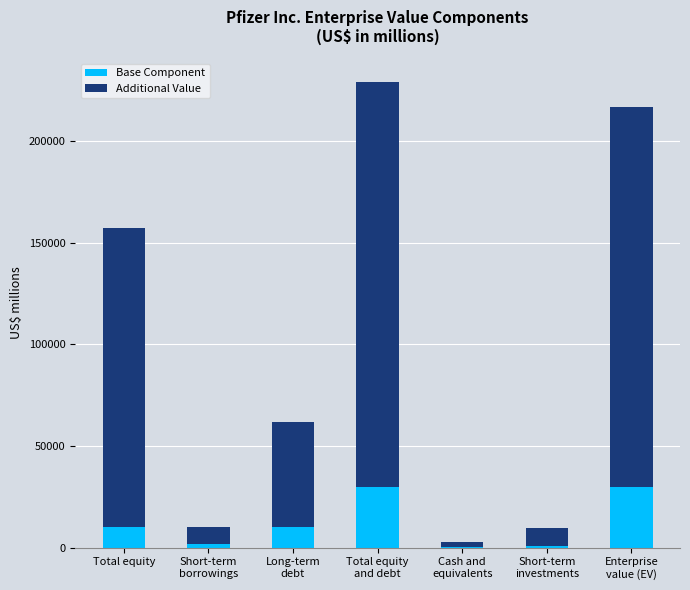

What is the sum of all Base Component values?

83500